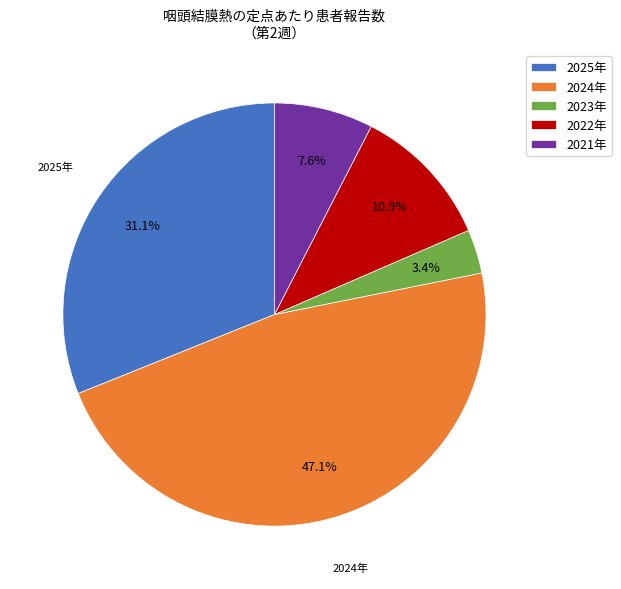

Which category has the smallest portion of the pie?

2023年